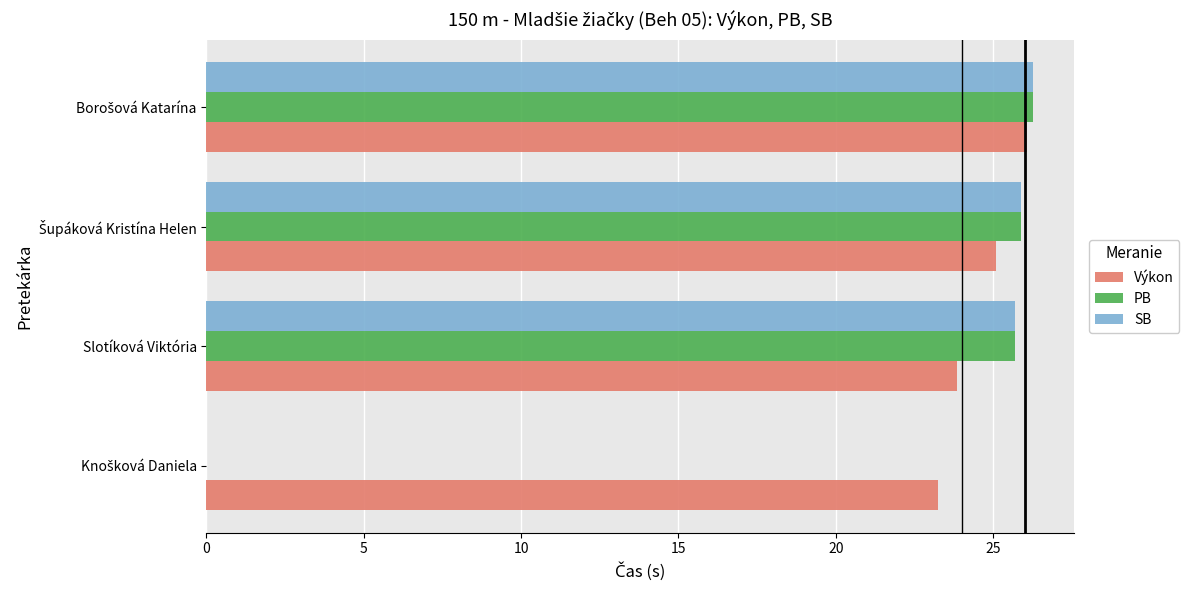

Which series has the largest total across all categories?

Výkon